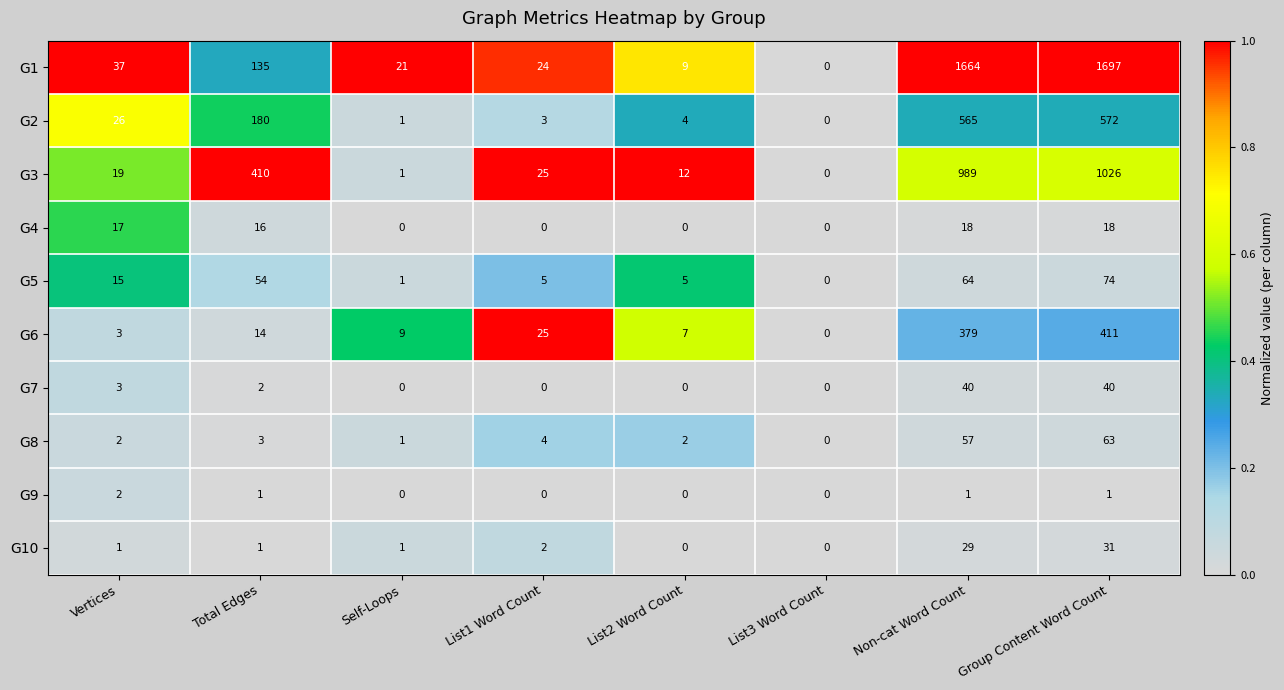

What value does the G1 series have at Vertices?

37